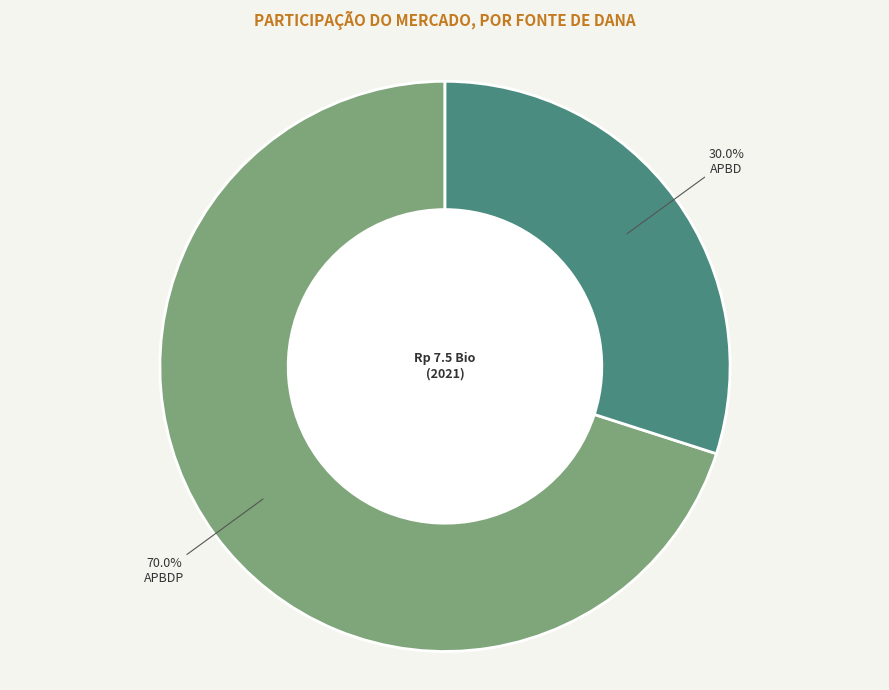

Does any single category account for the majority?

Yes